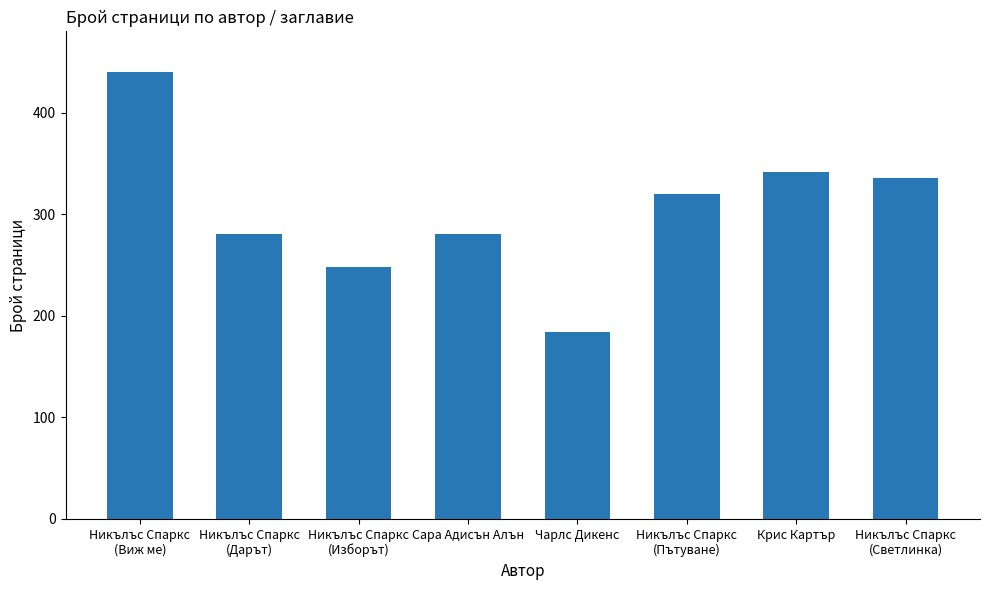

What is the value of the 8th bar from the left?

336